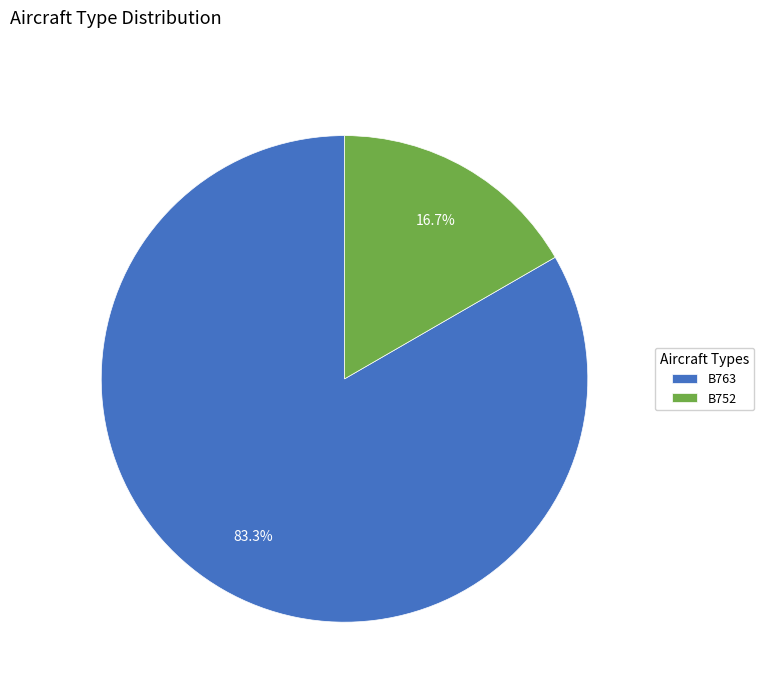

Which has a higher value, B752 or B763?

B763